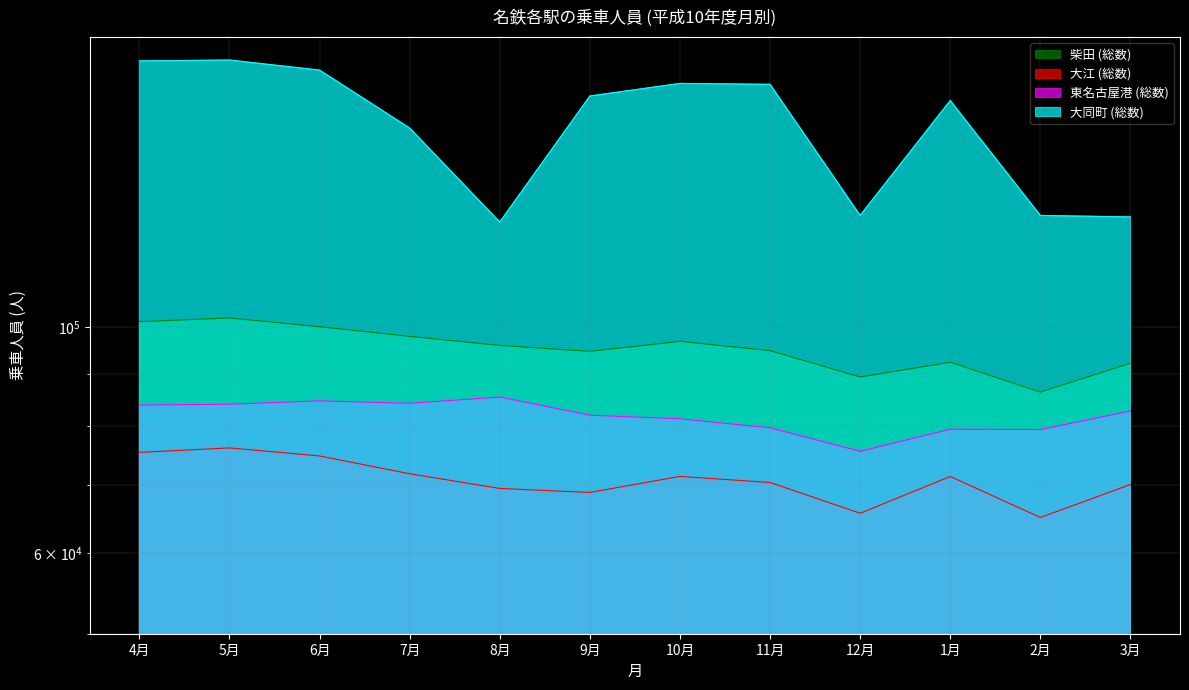

True or false: 大同町 (総数) and 東名古屋港 (総数) cross at least once.

False